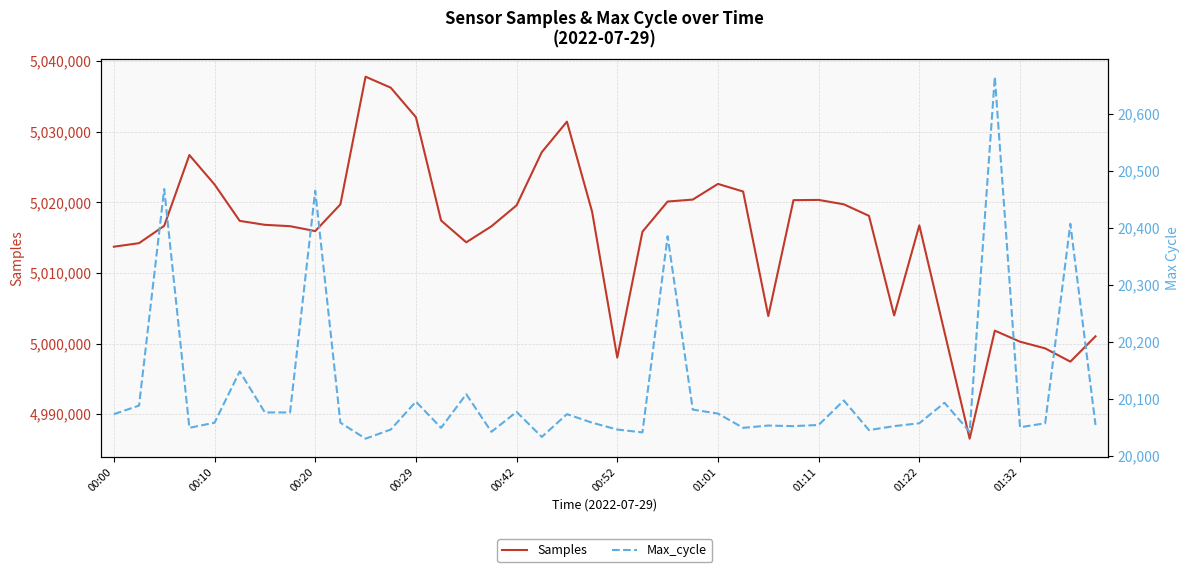

What is the approximate value of Samples at 21, to the nearest 100?

5015800